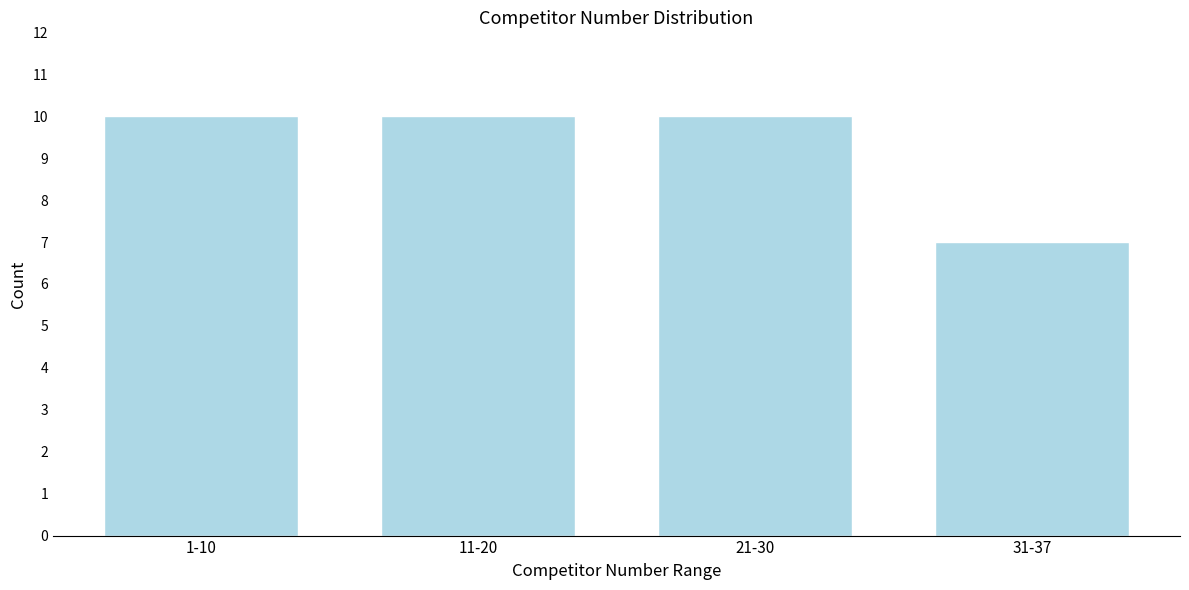

Reading left to right, what are all the values shown in this chart?

1-10=10	11-20=10	21-30=10	31-37=7